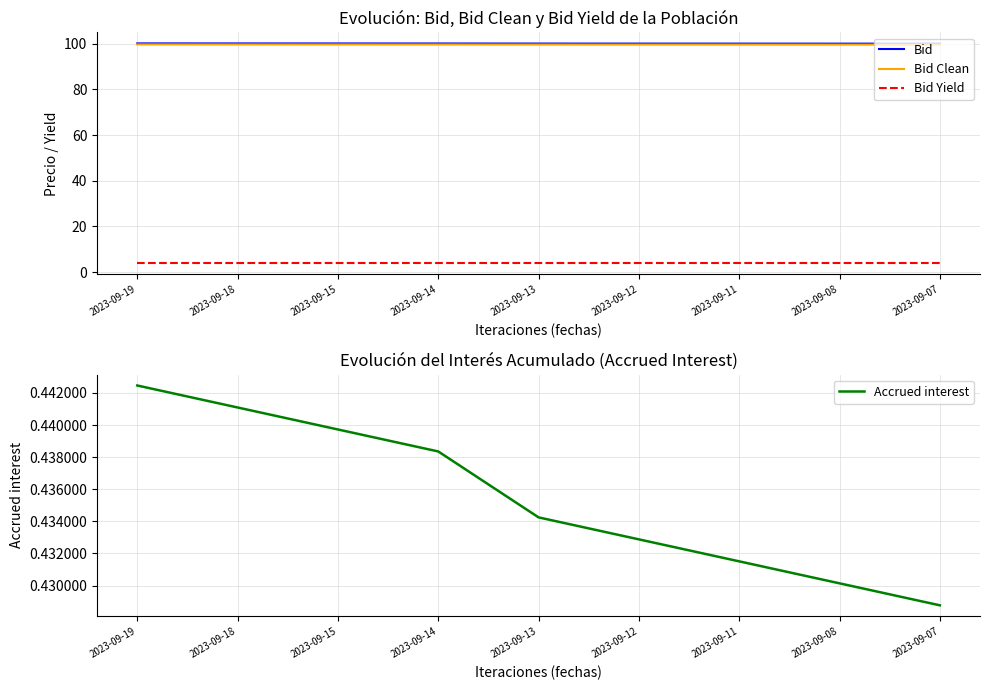

True or false: Bid and Bid Yield intersect in this chart.

False